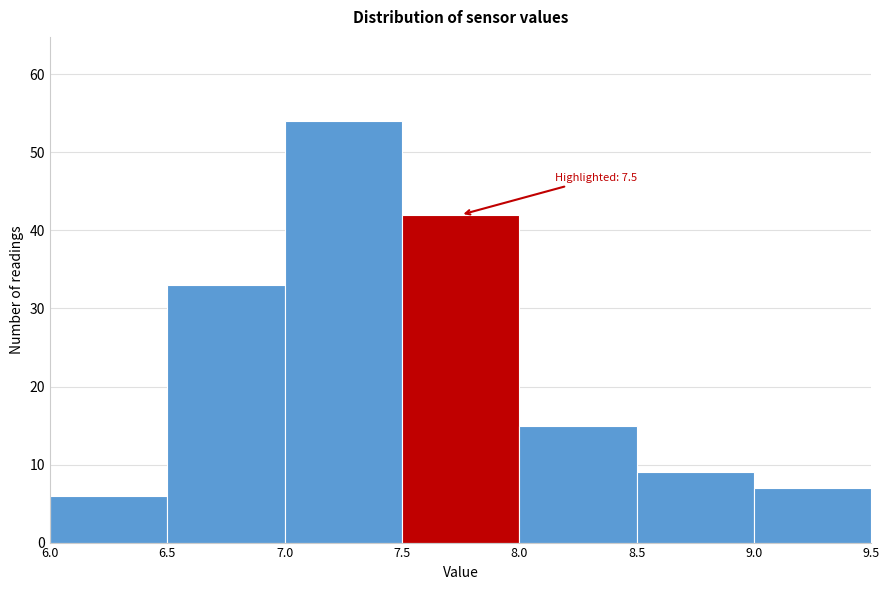

Which range on the x-axis has the tallest bar?

7.0 to 7.5